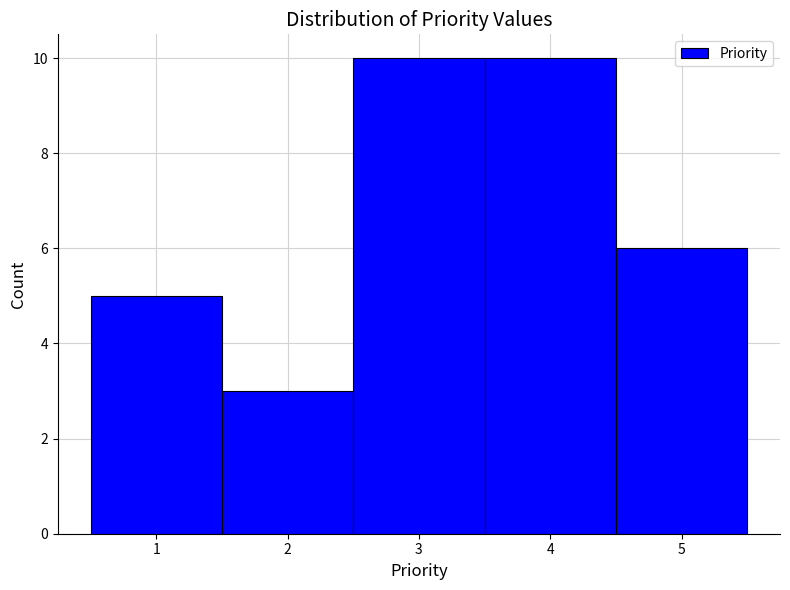

What is the height of the bar covering 0.5 to 1.5 on the x-axis? The values are not printed on the chart, so give them approximately, as read against the axis.

5